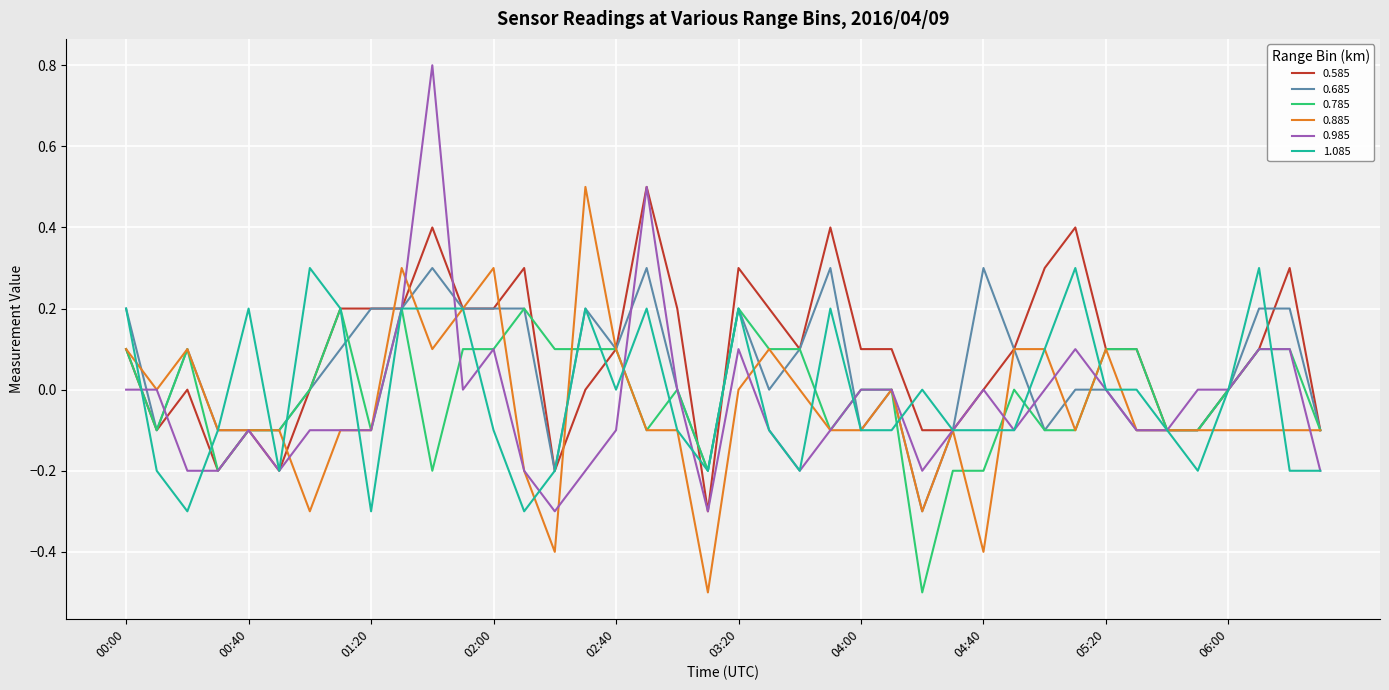

Which series has the widest spread of values?

0.985